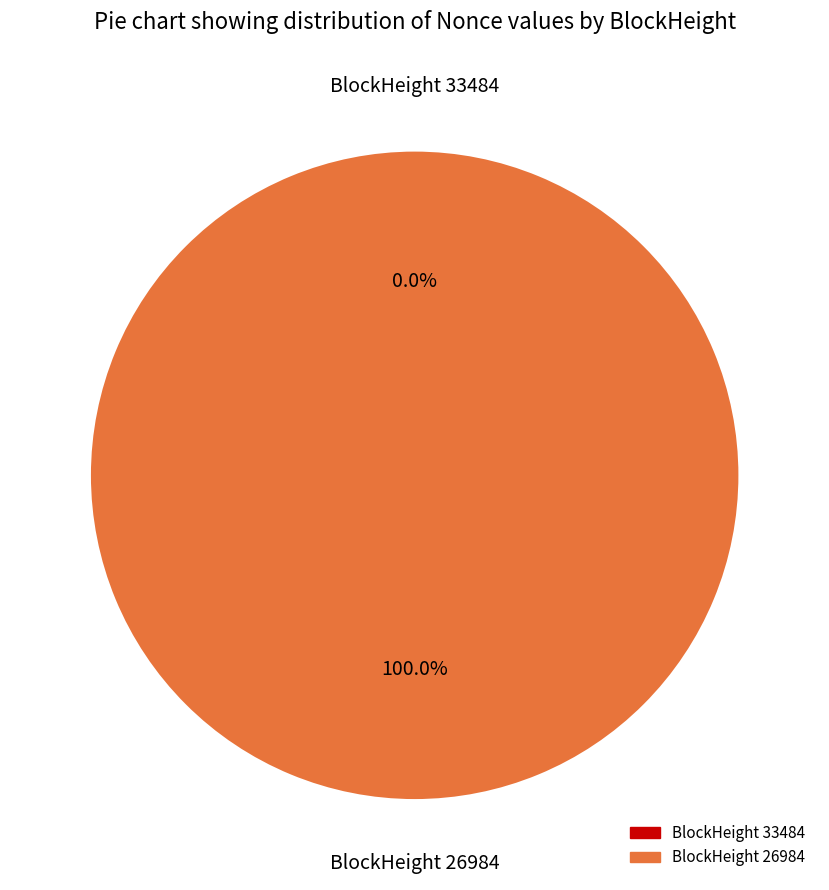

What is the largest slice in the pie chart?

26984